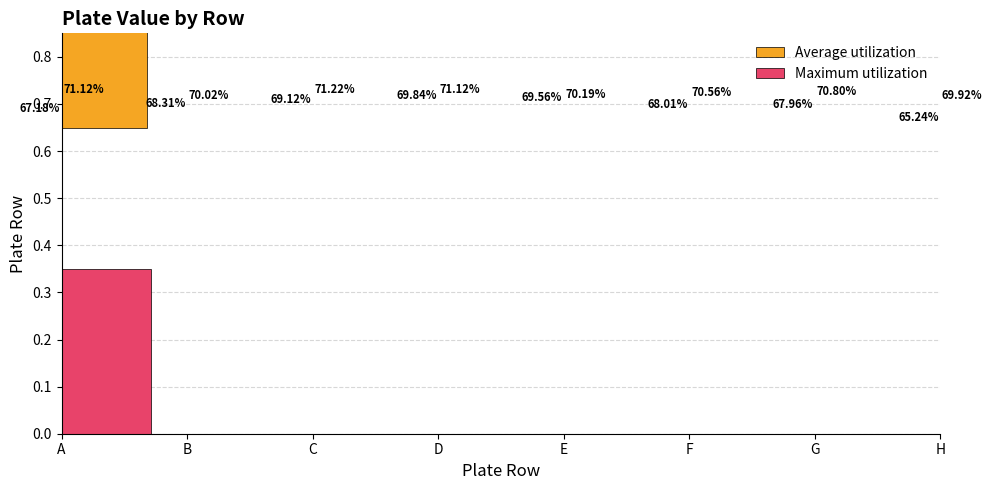

True or false: Average utilization has a value of 0.7 at C.

True